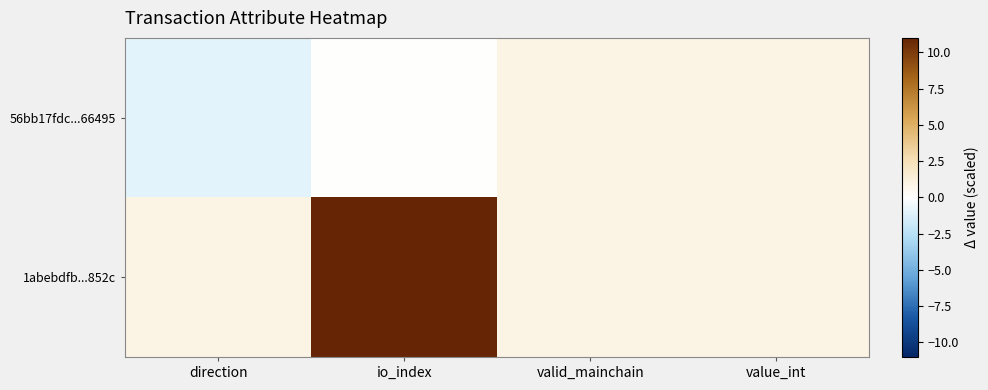

Which has a higher value, valid_mainchain or io_index?

valid_mainchain